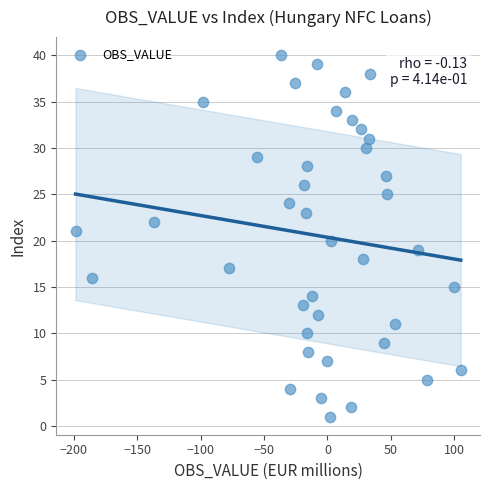

What is the range of Y values (max minus min)?

39